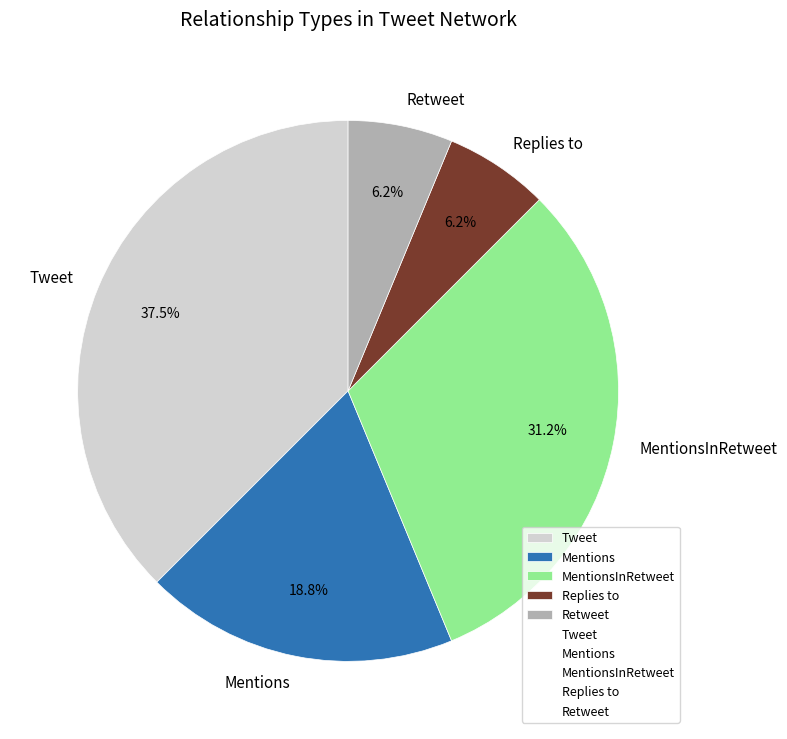

To the nearest percent, what percentage of the pie is MentionsInRetweet?

31%